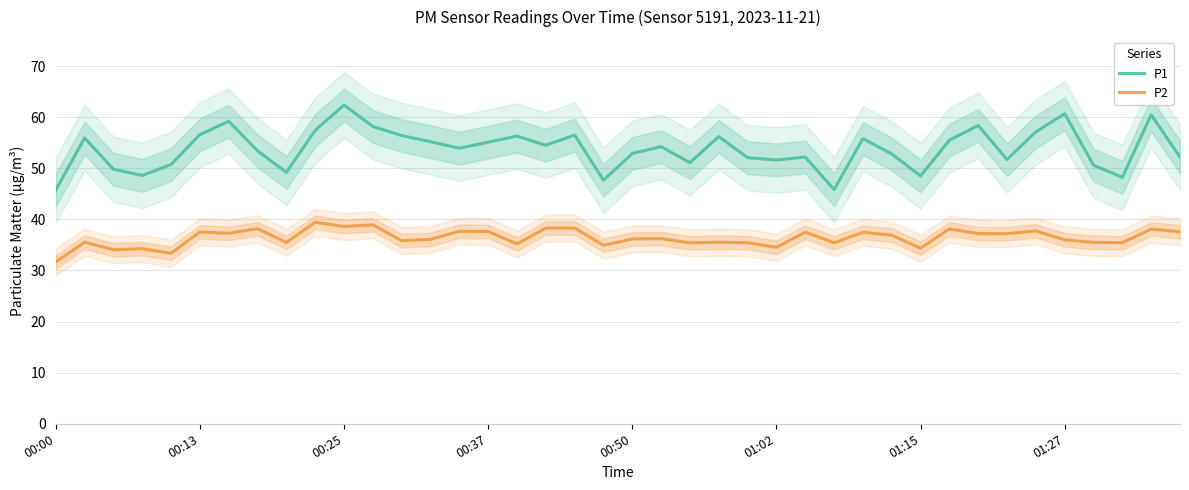

The value of P2 at 00:13 is 54.5. True or false?

False